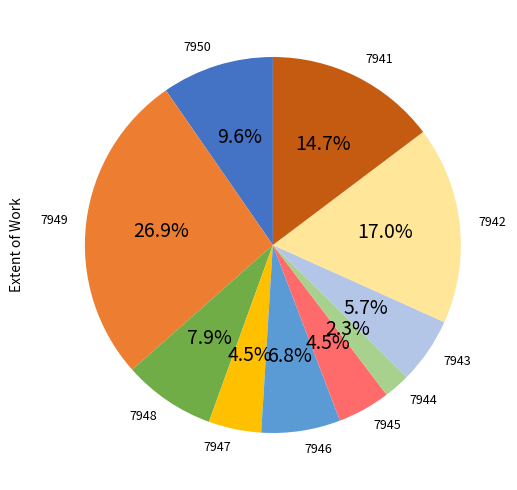

How many segments does this pie chart have?

10